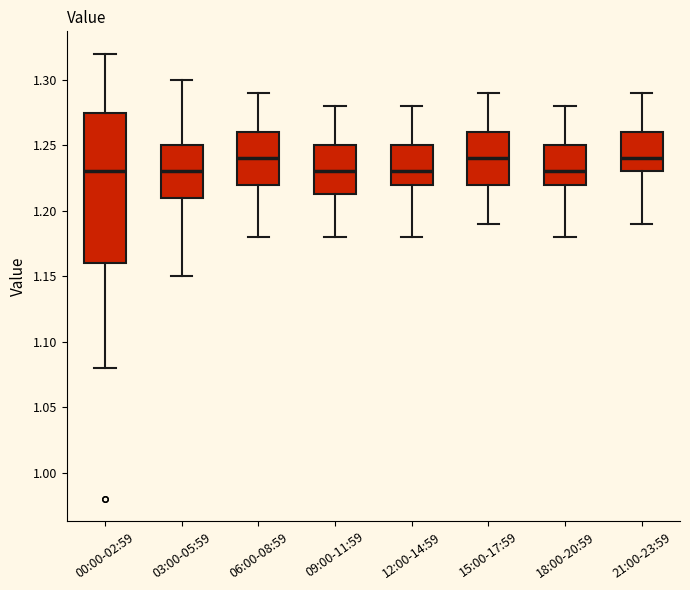

Reading left to right, read every box against the y-axis: the position of its median line, the range the box covers, and the ends of its whiskers. The values are not printed on the chart, so give them approximately, as read against the axis.

00:00-02:59: median 1.230, box 1.160 to 1.275, whiskers 1.080 to 1.320
03:00-05:59: median 1.230, box 1.210 to 1.250, whiskers 1.150 to 1.300
06:00-08:59: median 1.240, box 1.220 to 1.260, whiskers 1.180 to 1.290
09:00-11:59: median 1.230, box 1.215 to 1.250, whiskers 1.180 to 1.280
12:00-14:59: median 1.230, box 1.220 to 1.250, whiskers 1.180 to 1.280
15:00-17:59: median 1.240, box 1.220 to 1.260, whiskers 1.190 to 1.290
18:00-20:59: median 1.230, box 1.220 to 1.250, whiskers 1.180 to 1.280
21:00-23:59: median 1.240, box 1.230 to 1.260, whiskers 1.190 to 1.290